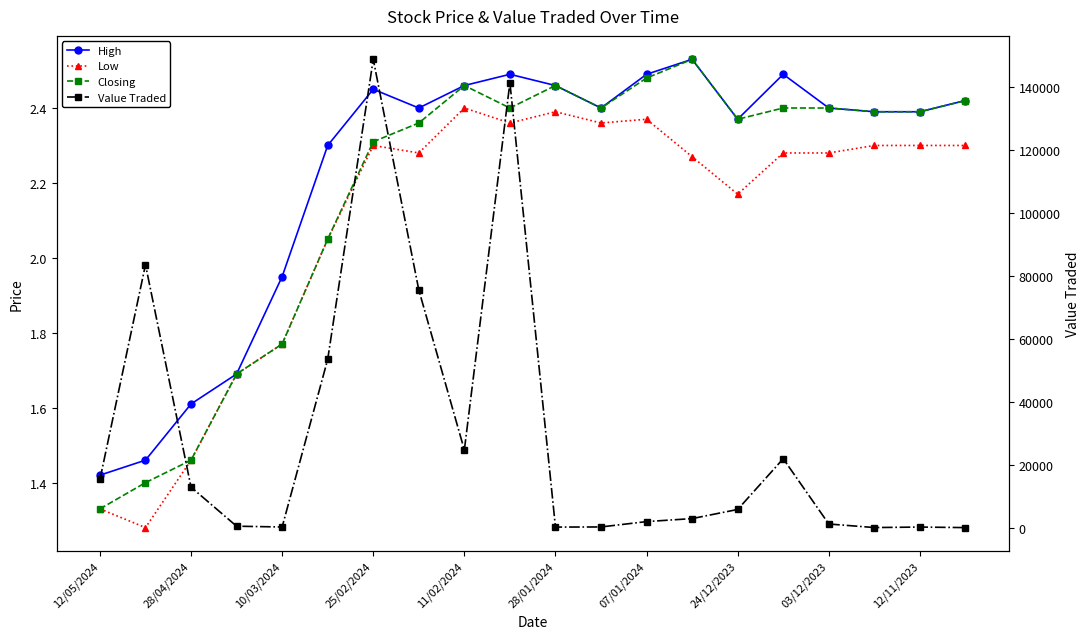

At which label does Closing reach its peak?

13